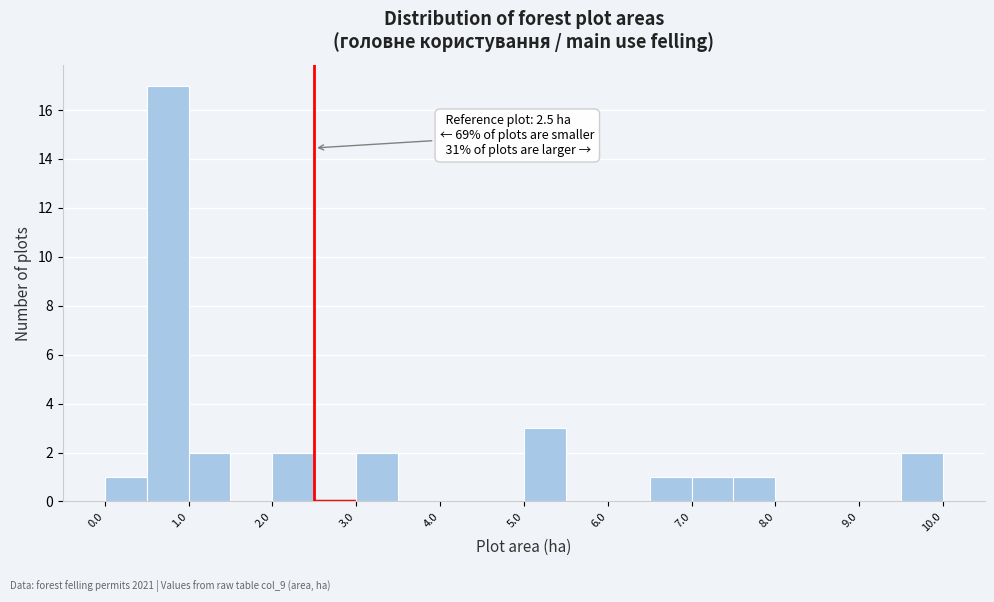

Which range on the x-axis has the tallest bar?

0.5 to 1.0